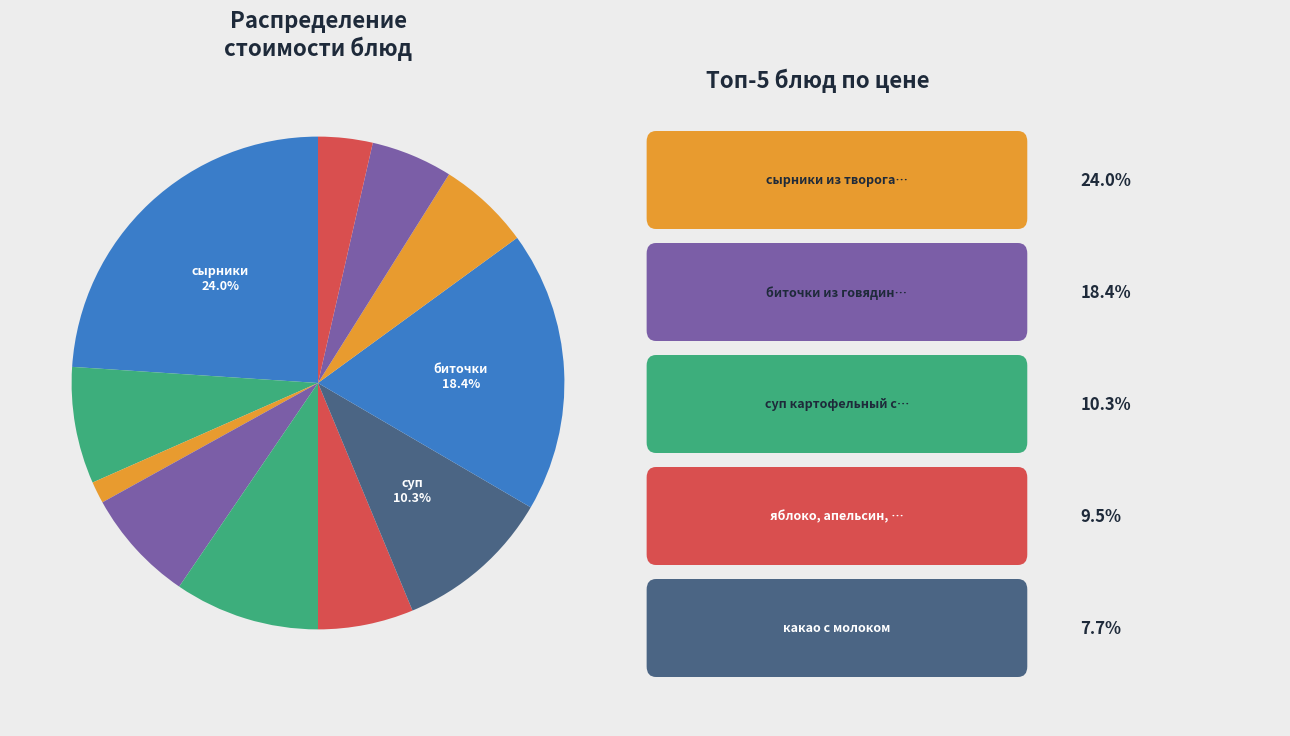

How many slices are in this pie chart?

11